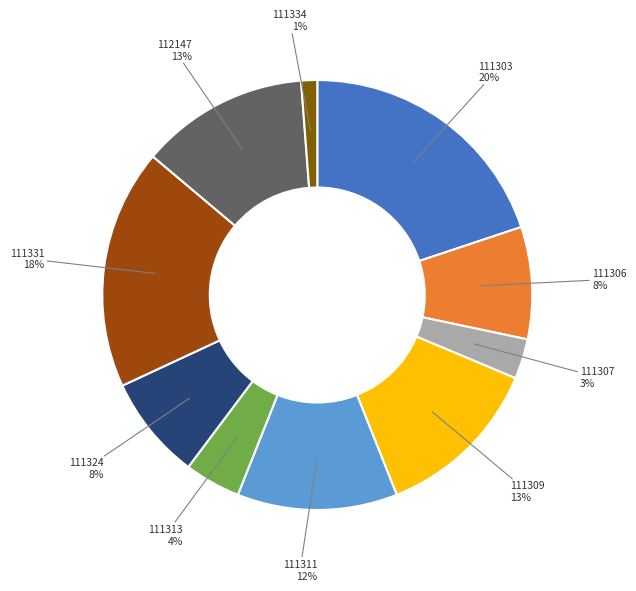

To the nearest percent, what is the average slice percentage?

10%